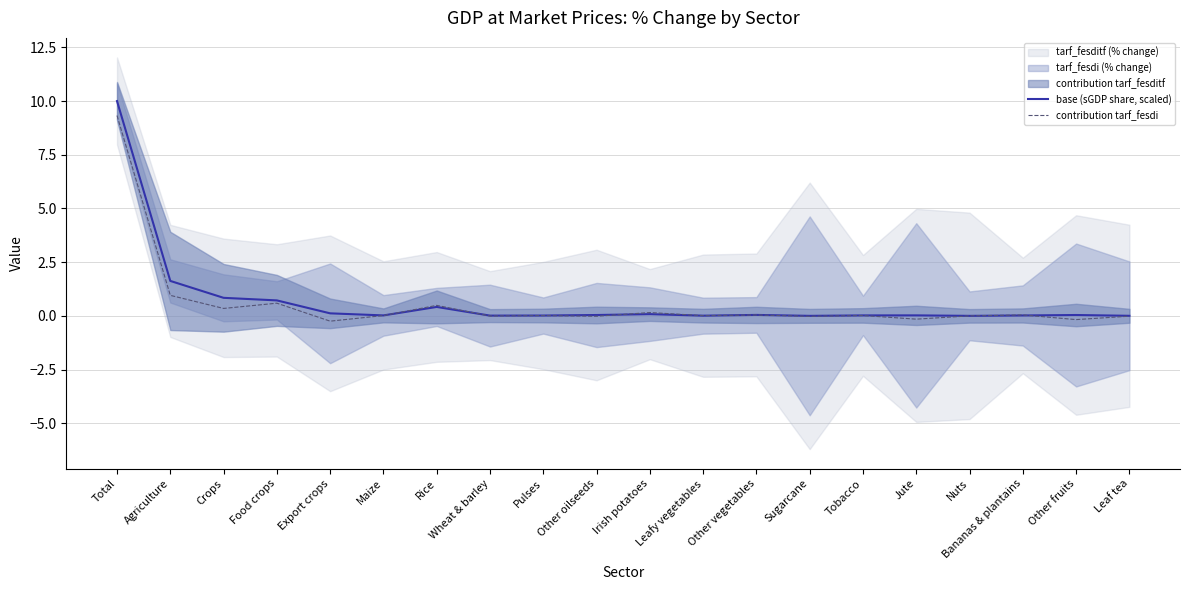

True or false: base (sGDP share, scaled) has a value of 0.0 at Pulses.

False